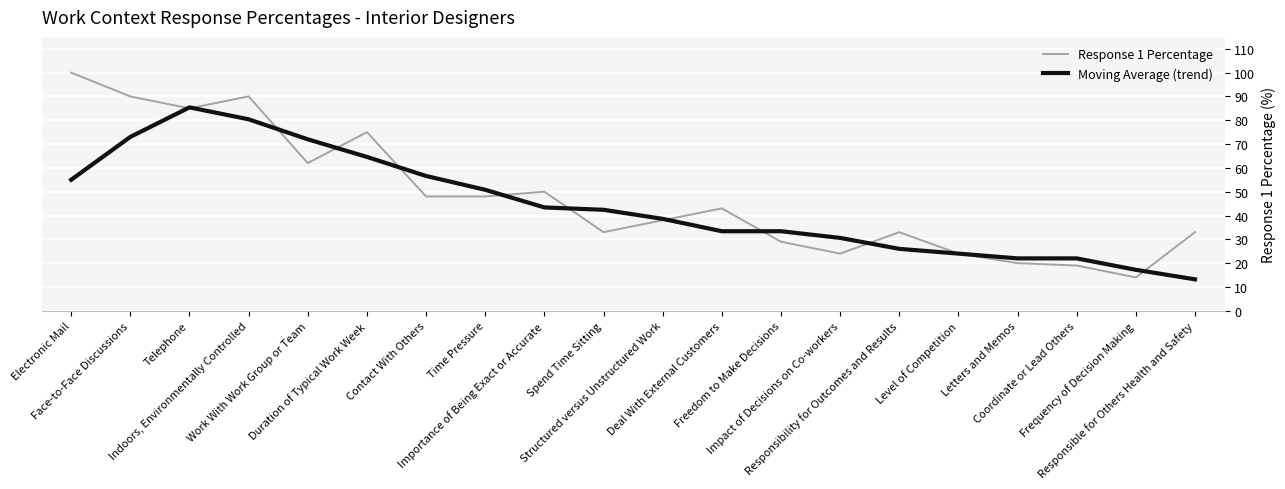

True or false: Response 1 Percentage has more than 1 interior local peaks.

True